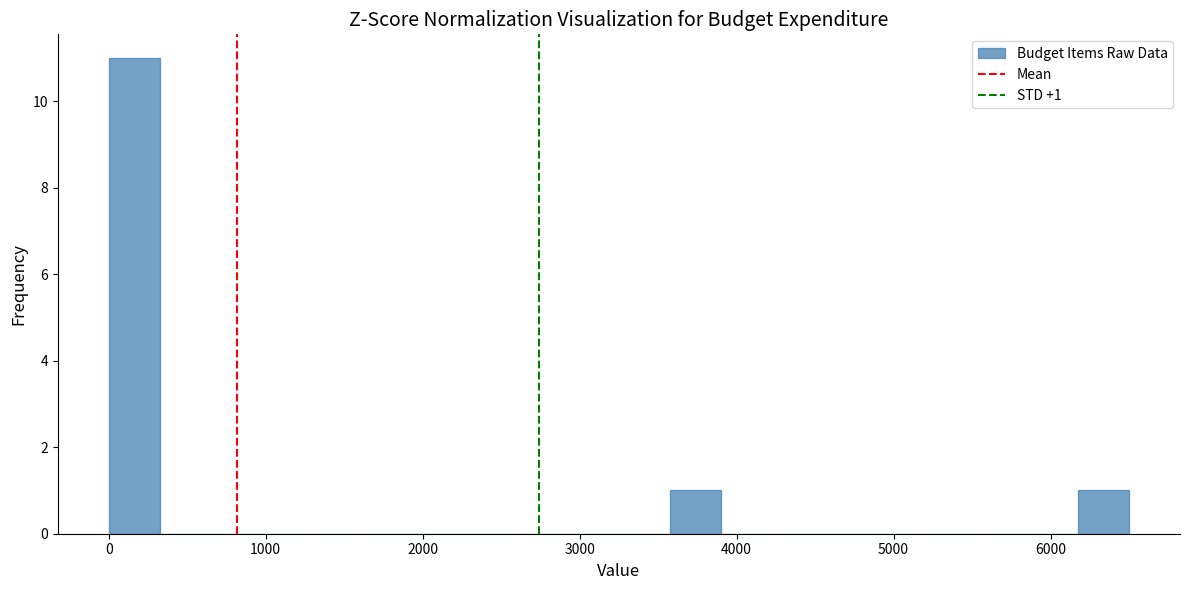

Read against the x-axis, roughly where is the centre of the tallest bar?

200